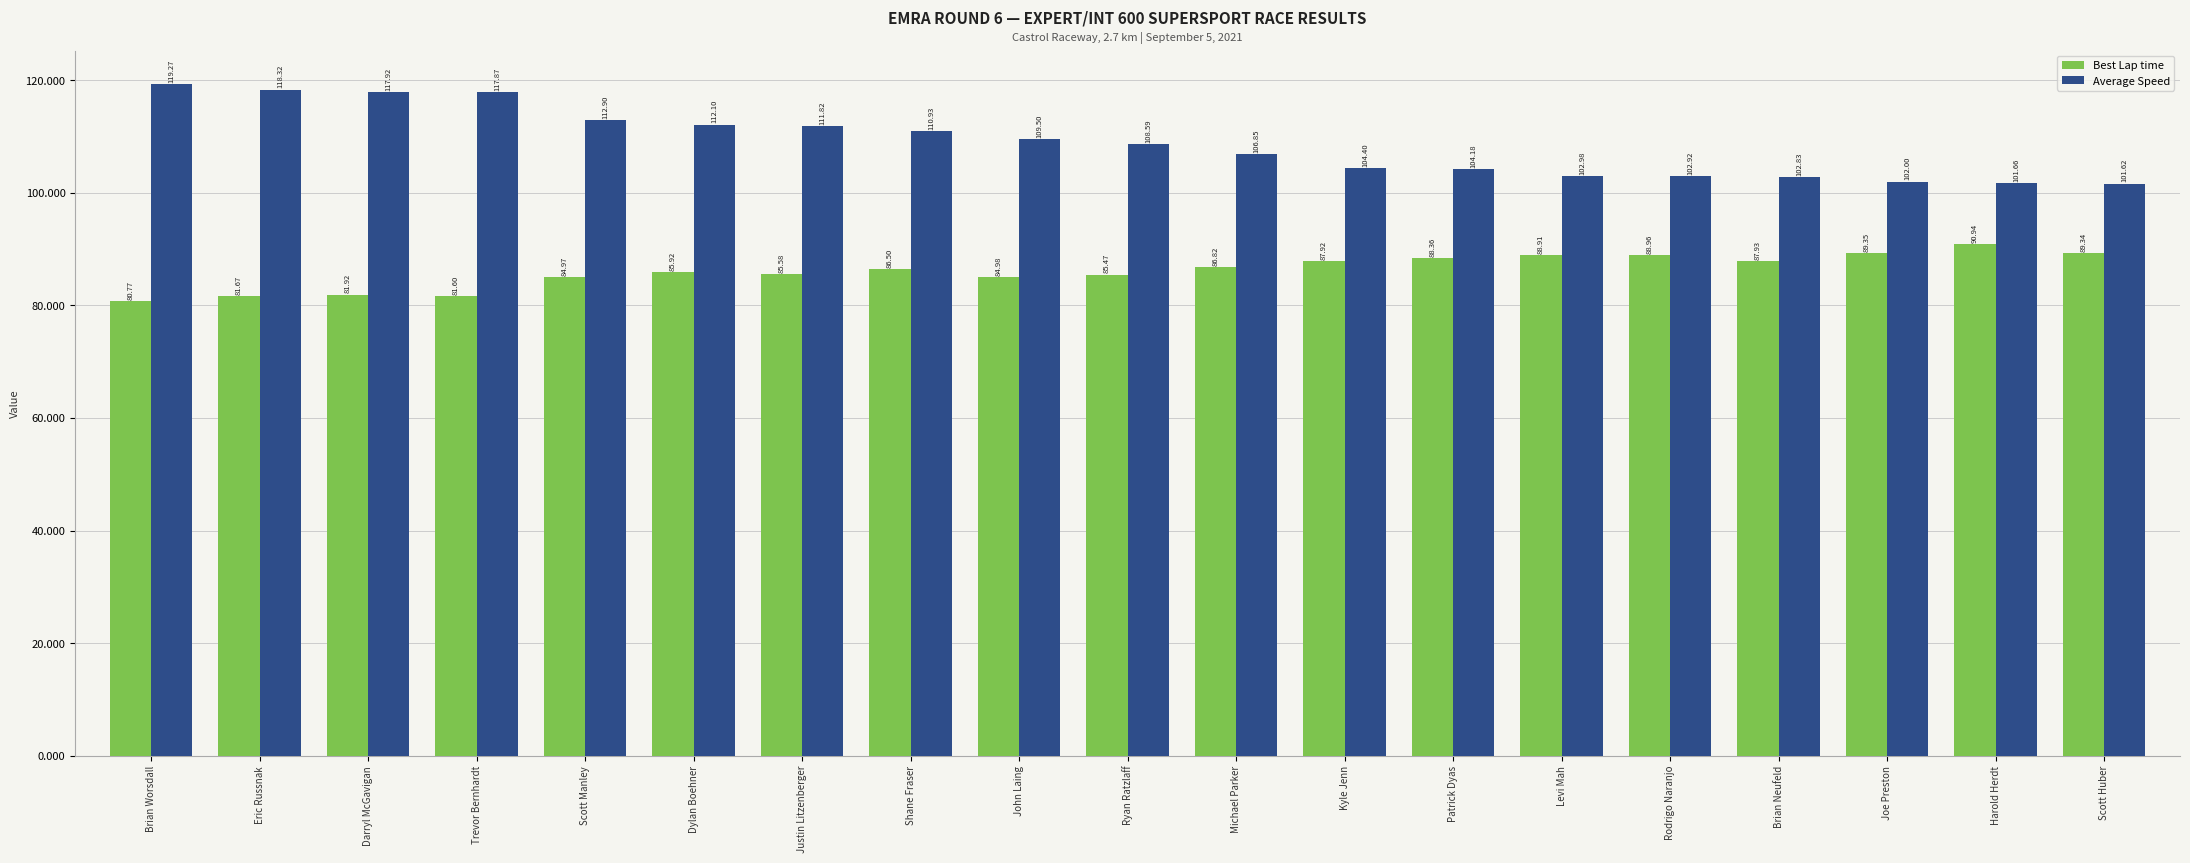

Is it true that Average Speed equals 119.3 at Brian Worsdall?

True